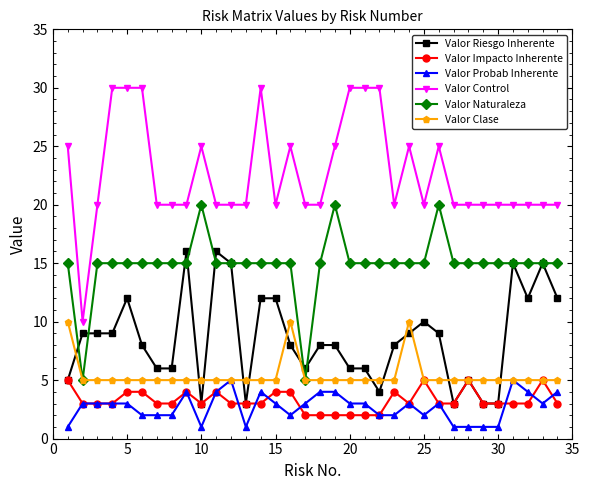

What is the value of the Valor Impacto Inherente point at the 26th from the left?

3